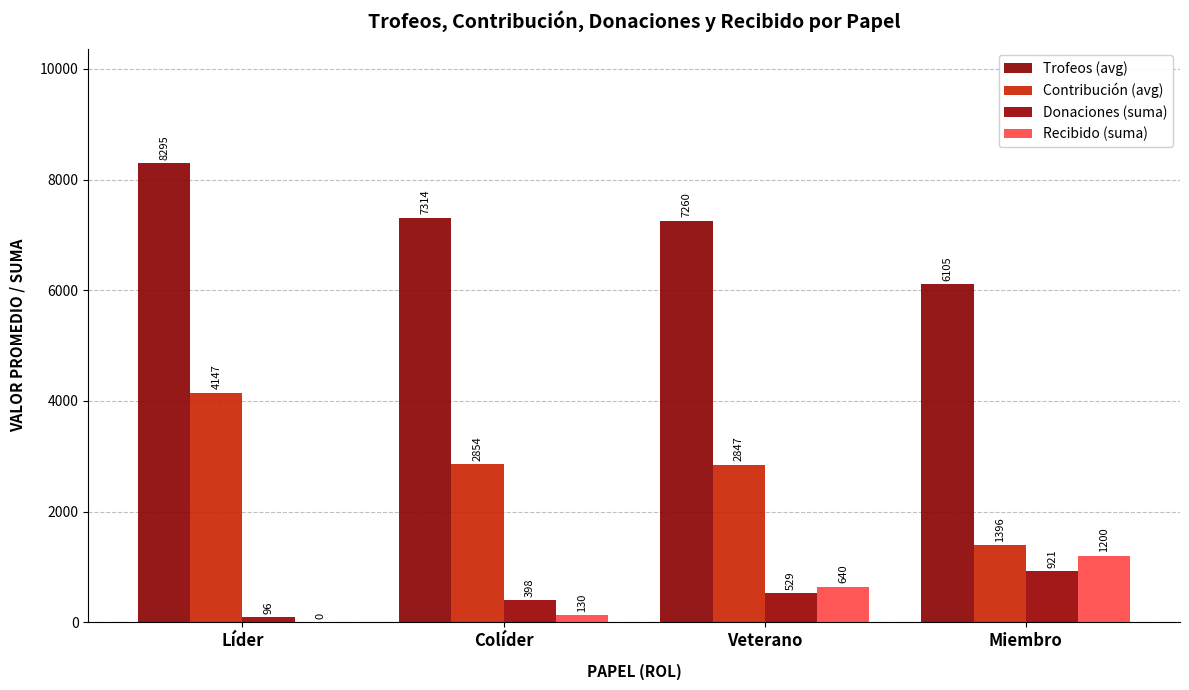

What is the value of the Contribución (avg) bar at the 1st from the left?

4147.0